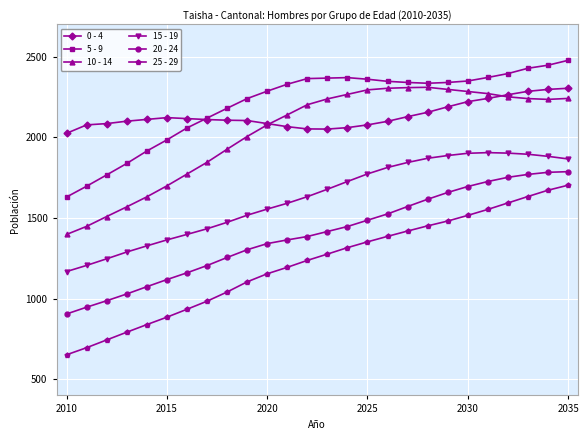

True or false: 15 - 19 and 0 - 4 intersect in this chart.

False